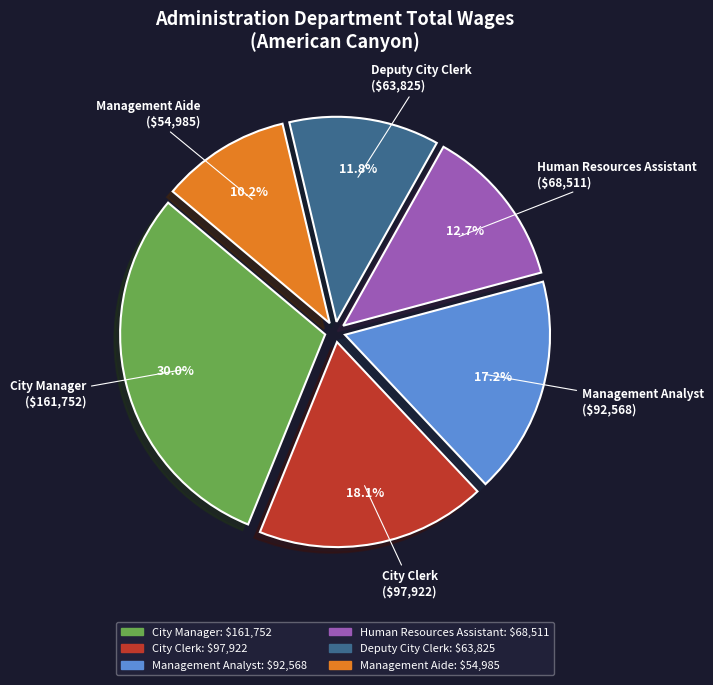

What percentage is the Deputy City Clerk slice, to the nearest percent?

12%